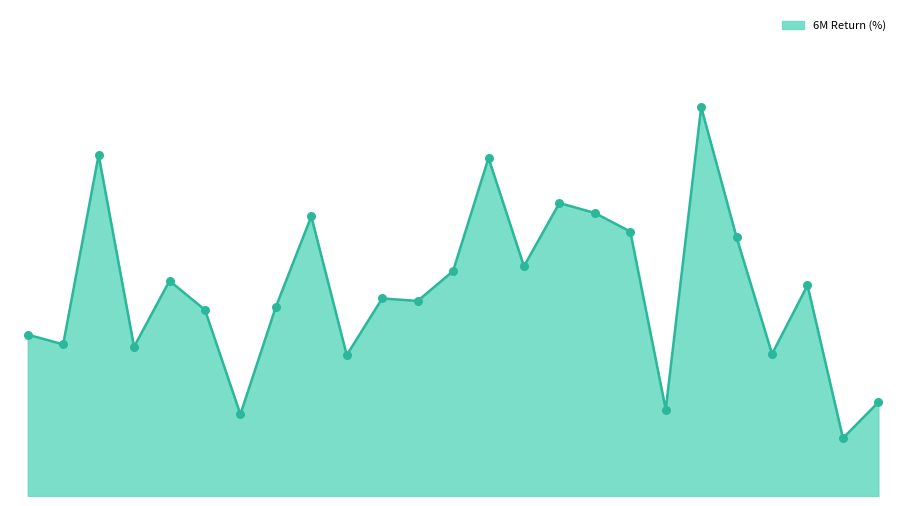

Is this an area chart (filled region under the line)?

Yes